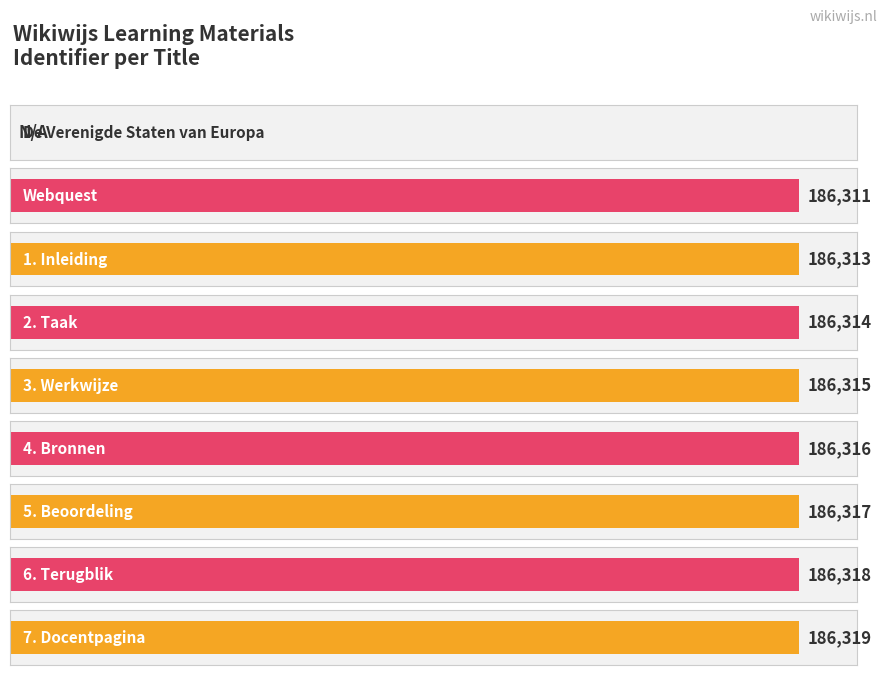

How many bars are there in total?

9